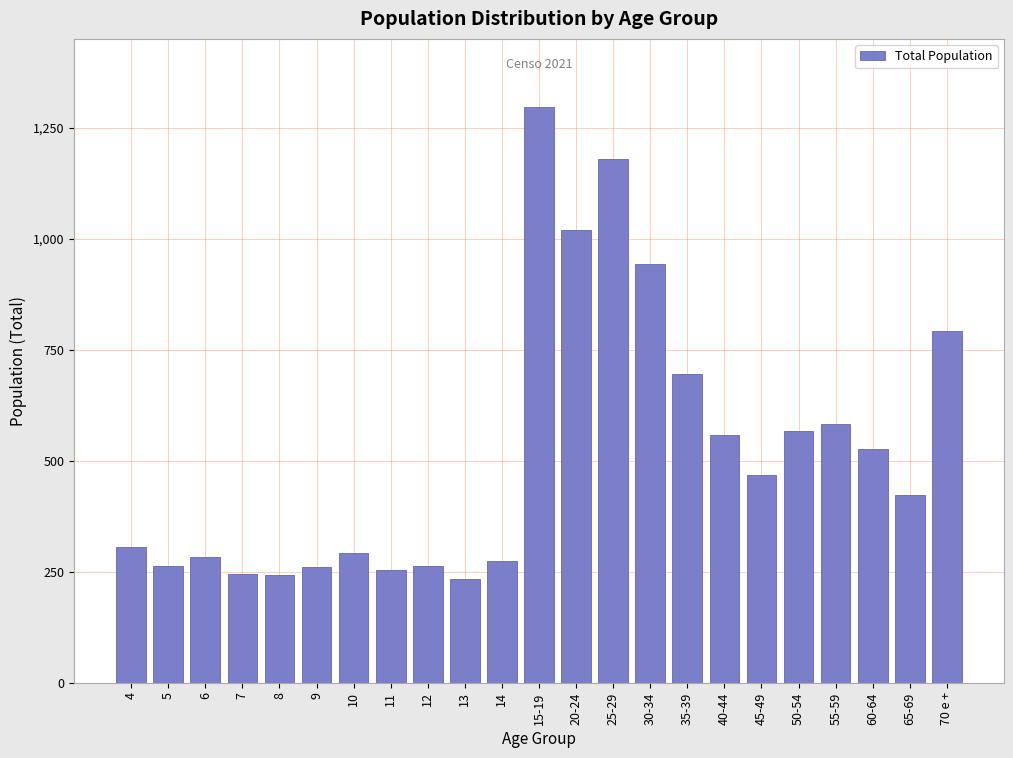

Between 20-24 and 50-54, which is larger?

20-24